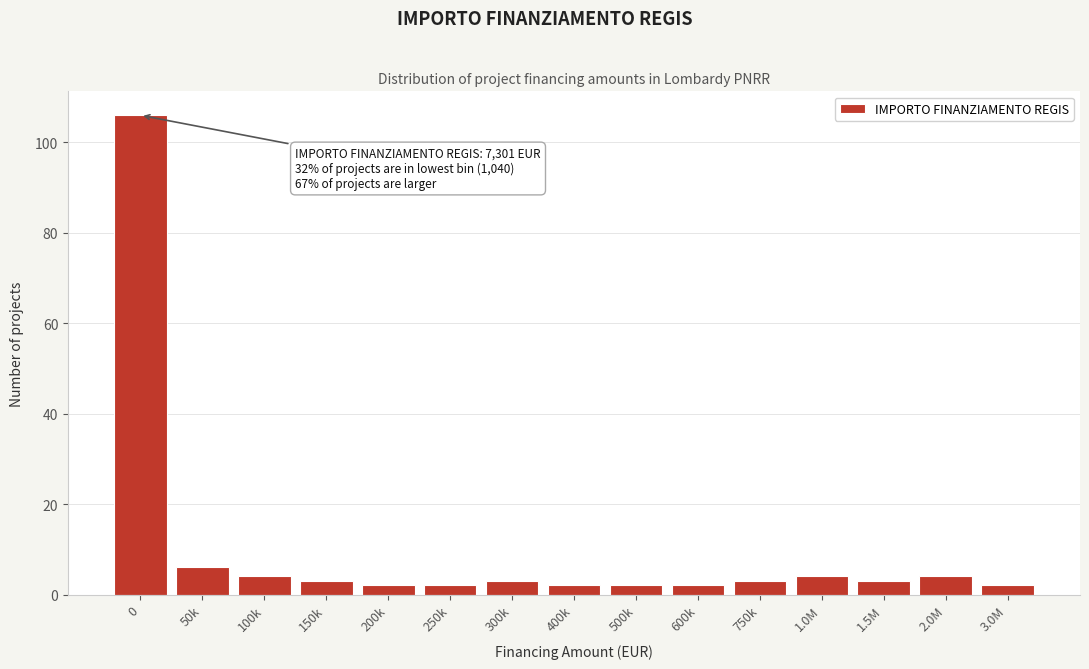

Reading right to left, transcribe all the data shown in this chart.

2	4	3	4	3	2	2	2	3	2	2	3	4	6	106